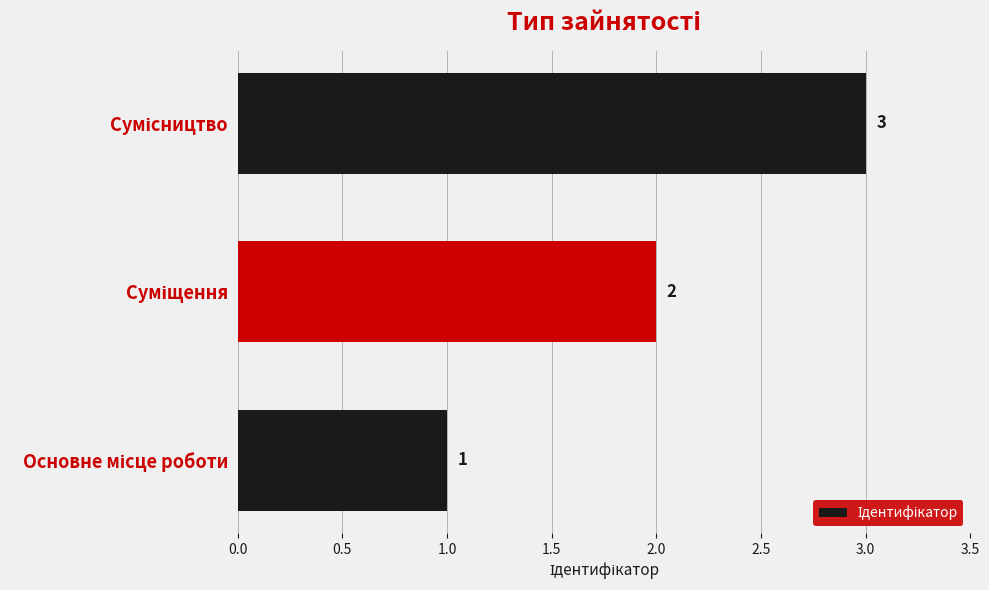

What is the maximum value shown in the chart?

3